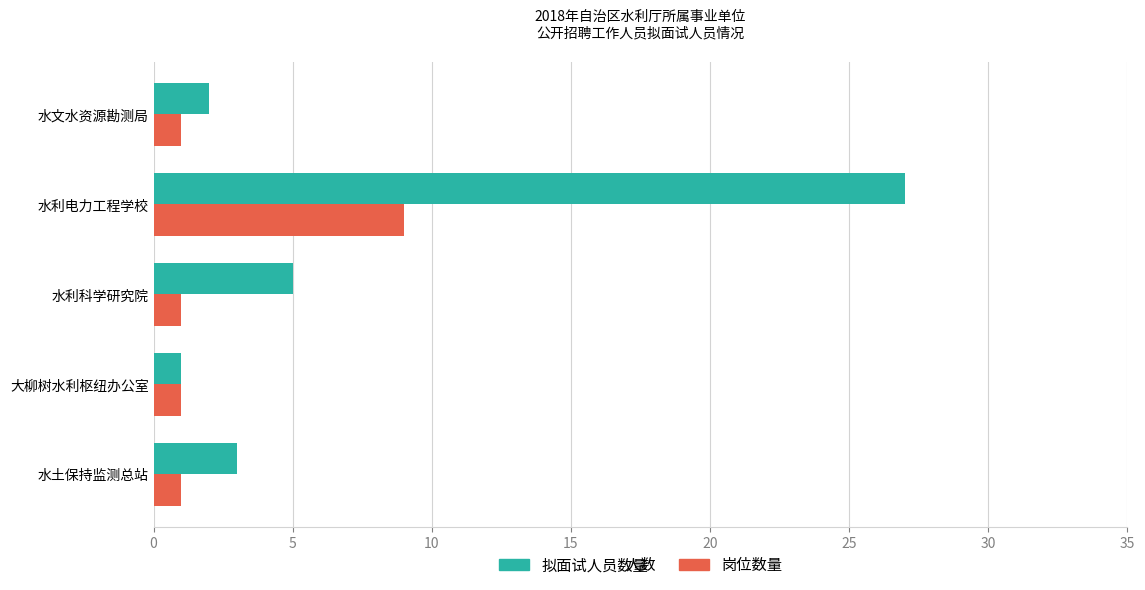

At which category is the sum across all series the highest?

水利电力工程学校